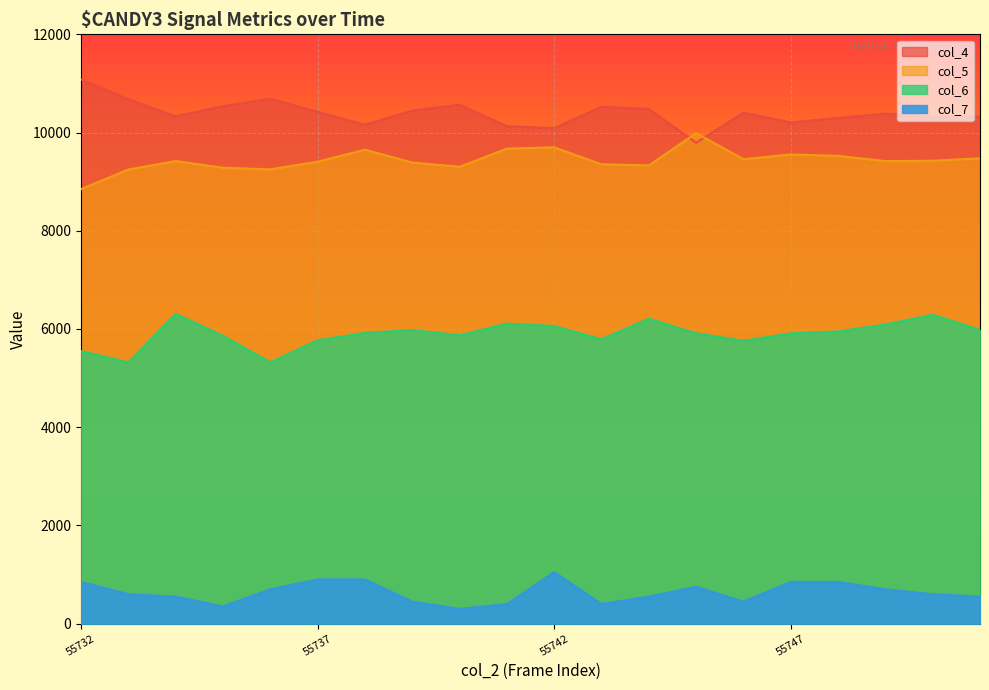

True or false: col_4 has more than 2 points higher than both neighbors.

True